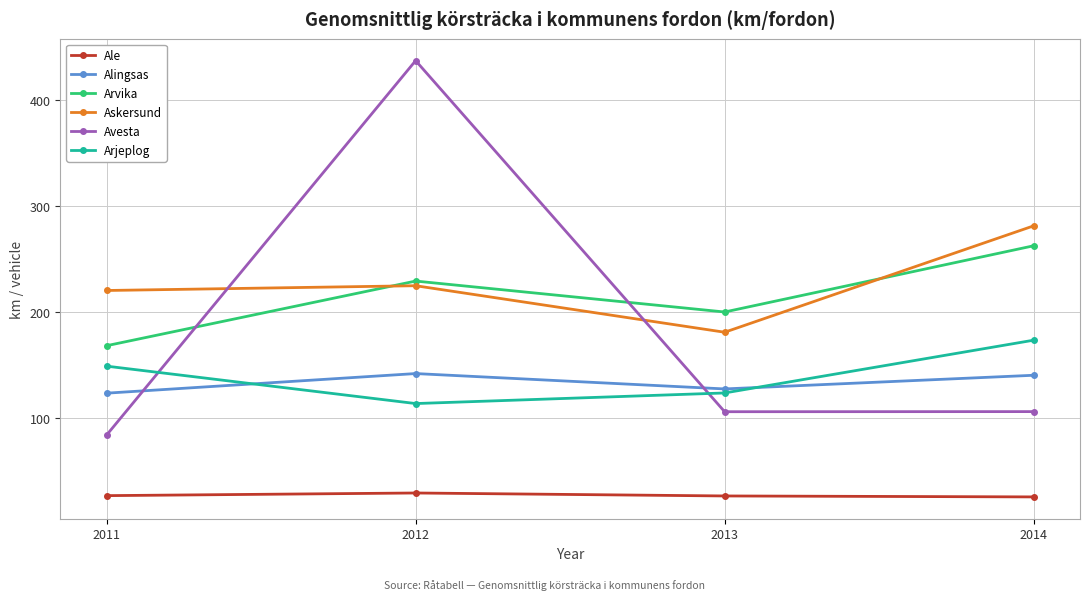

What is the value of the Askersund point at the 2nd from the left?

225.2